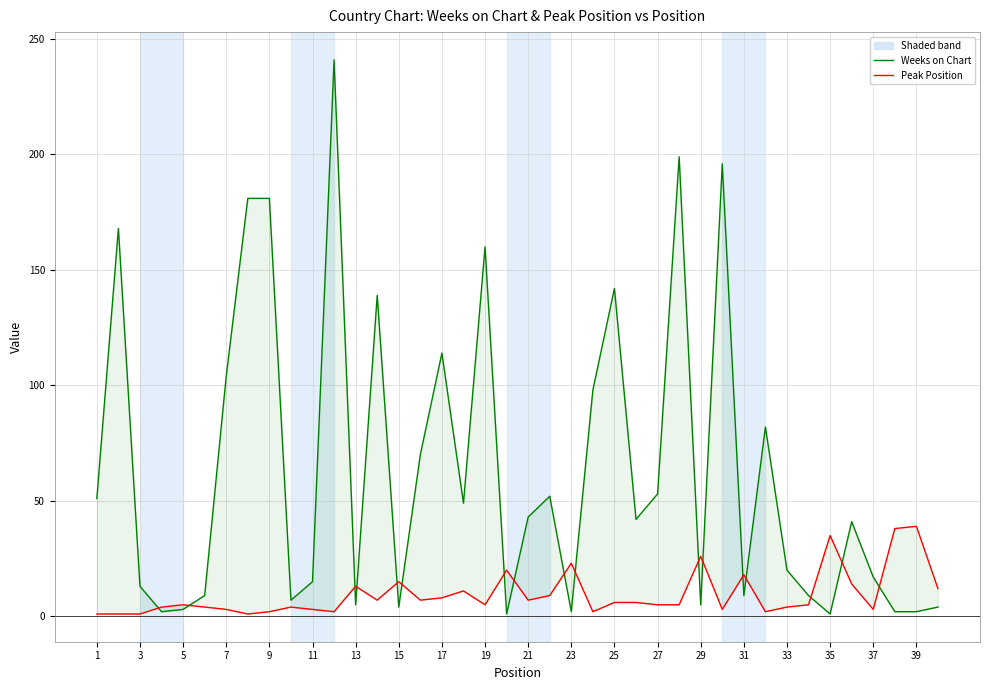

How many intersections are there between Weeks on Chart and Peak Position?

17